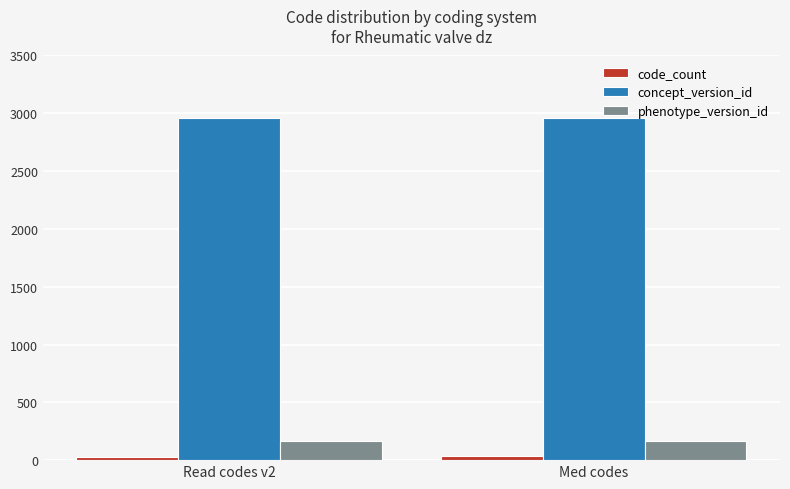

What is the total value across all series at Med codes?

3153